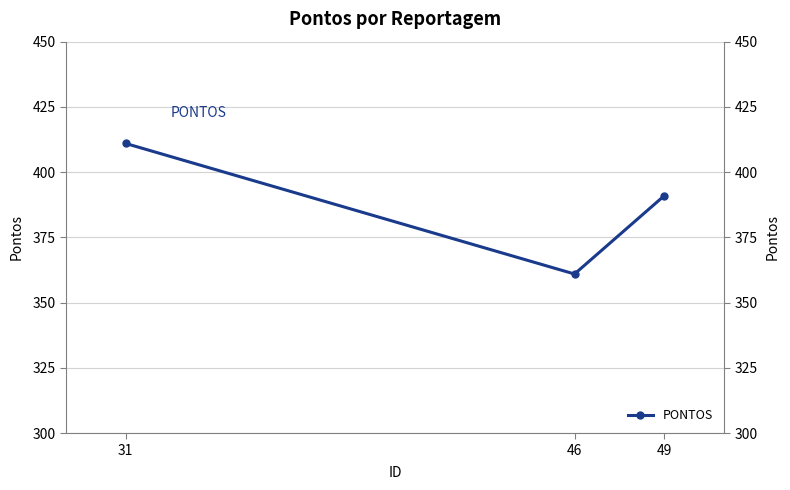

The chart shows a value of 411 at 31. True or false?

True